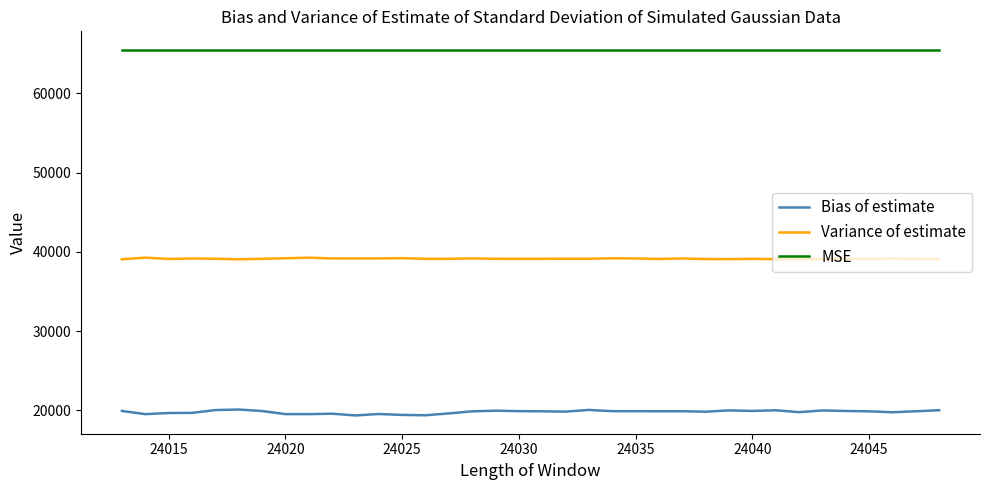

Rank the series by their average value, from lowest to highest.

Bias of estimate, Variance of estimate, MSE